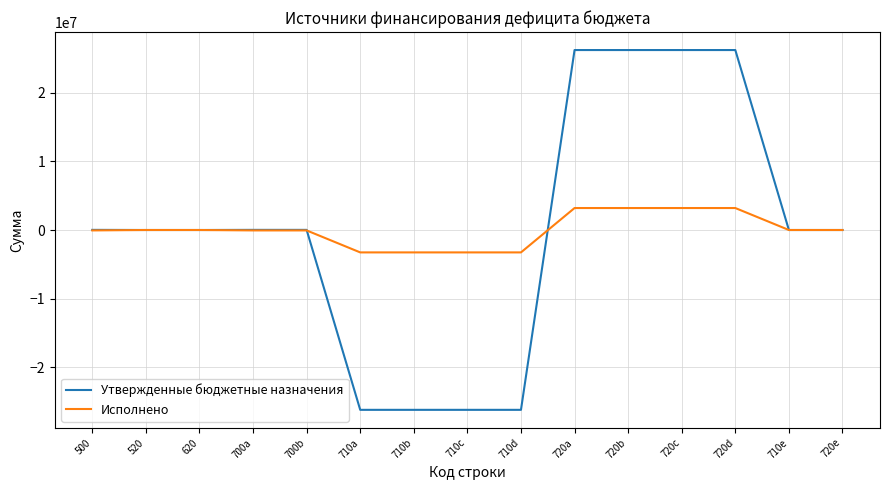

The value of Исполнено at 710e is 0.0. True or false?

True